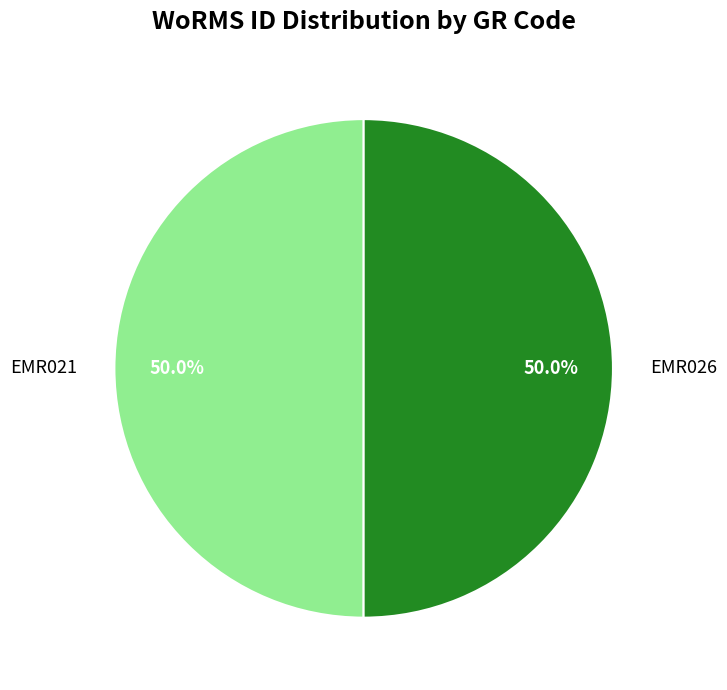

What portion of the pie excludes EMR026?

50.0%